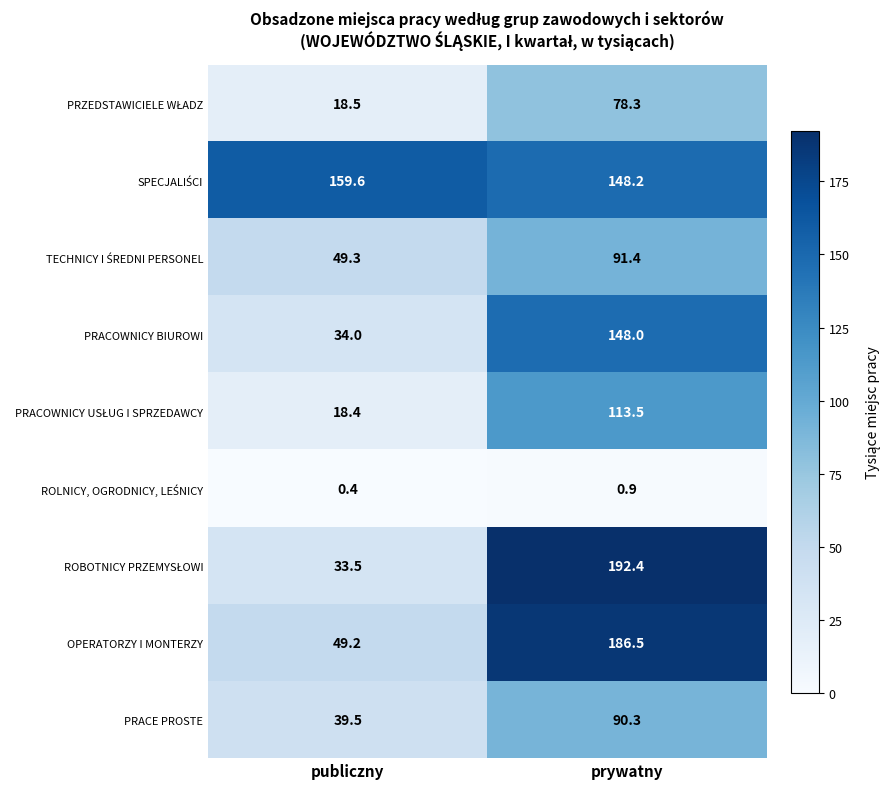

What is the difference between the highest and lowest values at prywatny?

191.5